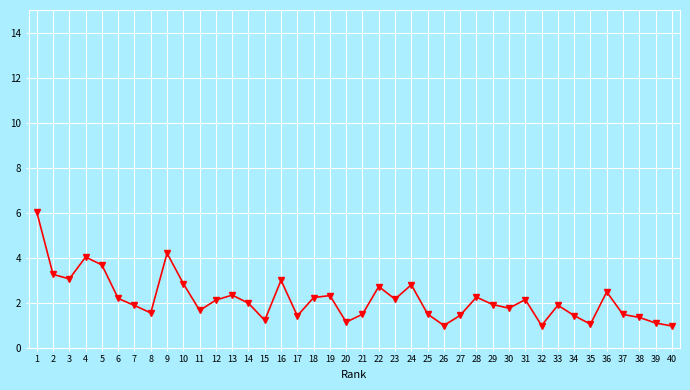

What is the value of the 32nd point from the left?

1.0